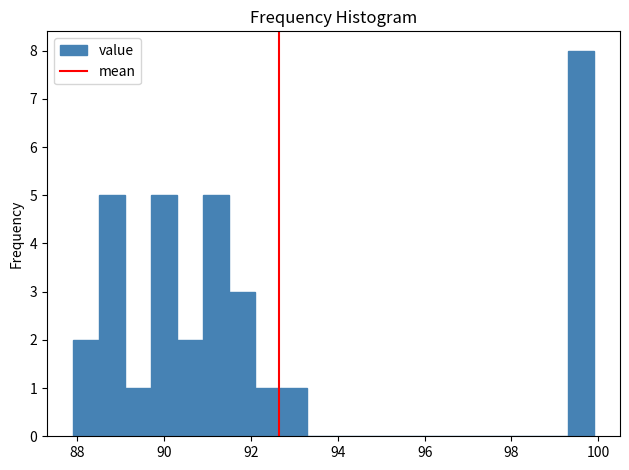

Around what value on the x-axis is the tallest bar? Give the approximate position of its centre, as read against the axis.

99.6